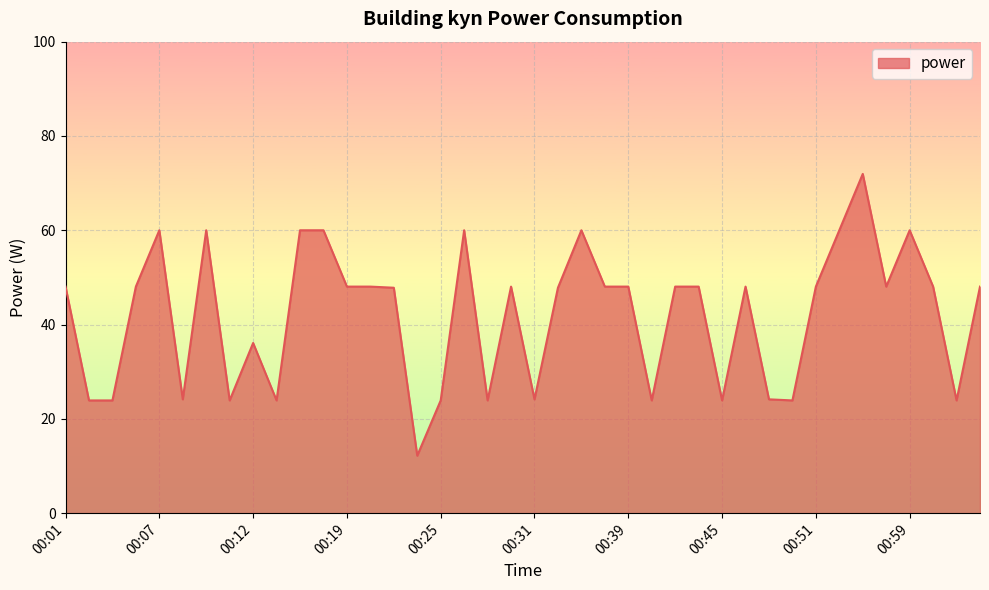

What is the greatest value displayed?

72.0